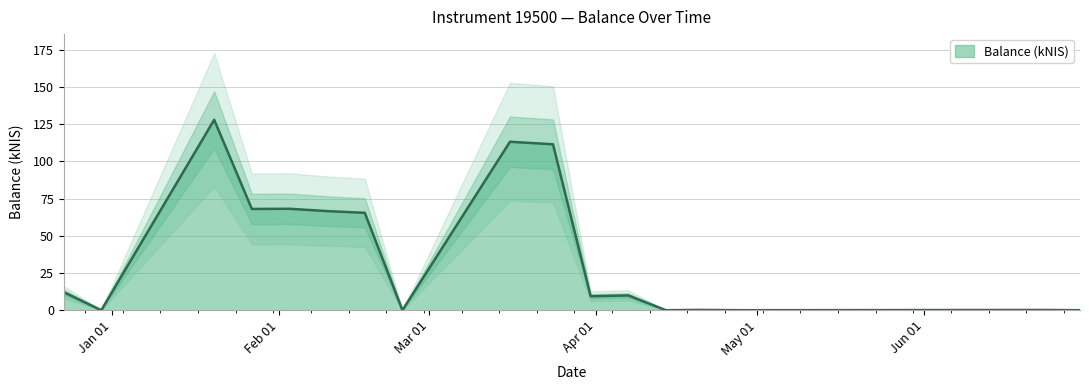

The value at 2022-02-10 is 66.6. True or false?

True